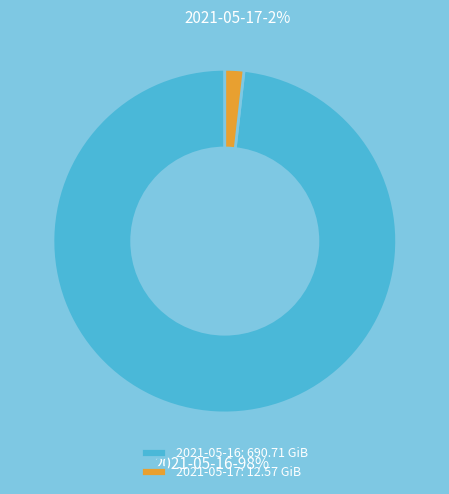

What is the largest slice in the pie chart?

2021-05-16